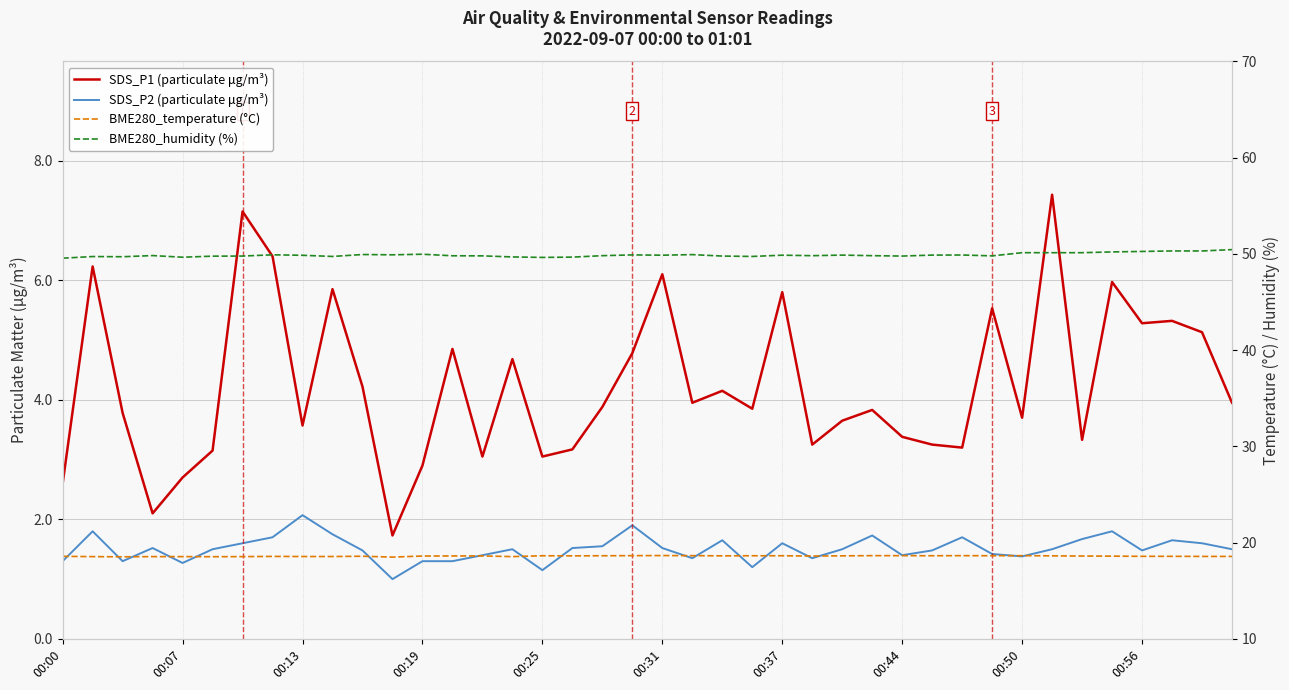

At how many categories does at least one series exceed 13?

40